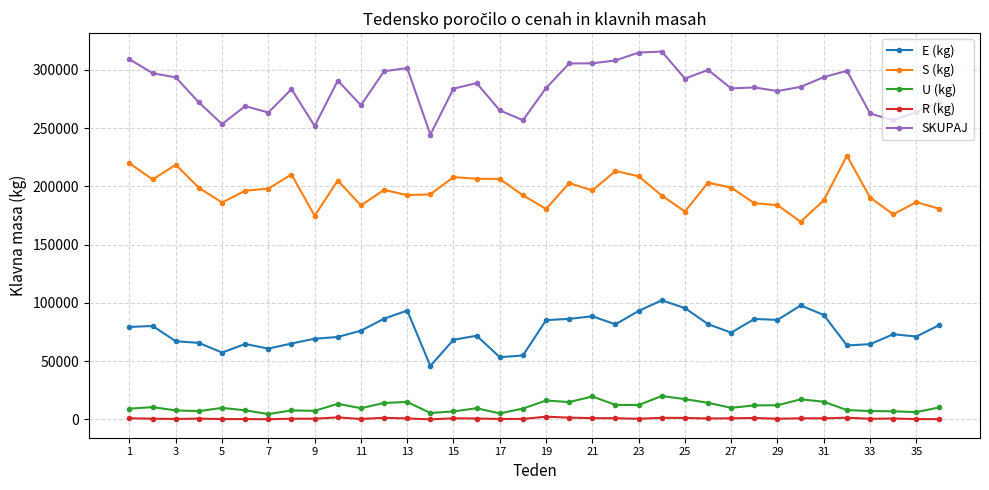

How many data points in U (kg) are less than 9882?

18